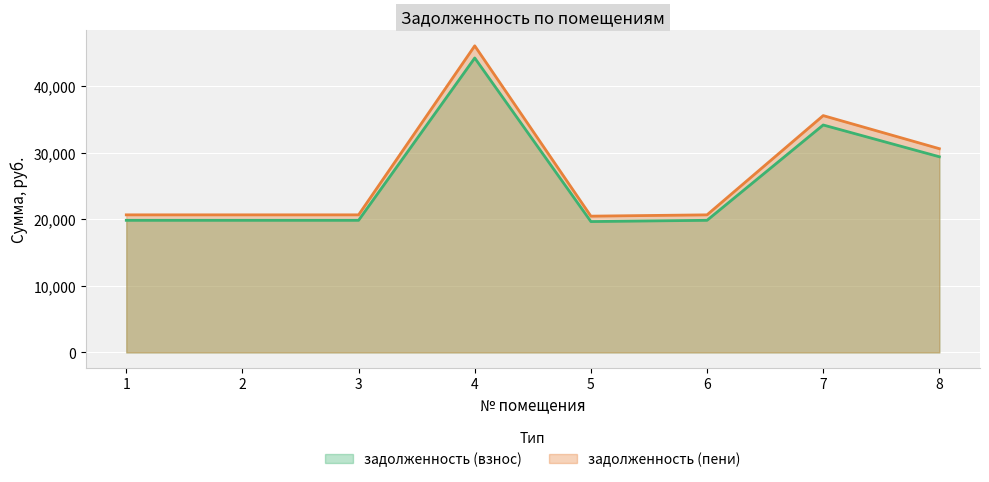

List the series in order of their overall mean, highest first.

задолженность (пени), задолженность (взнос)